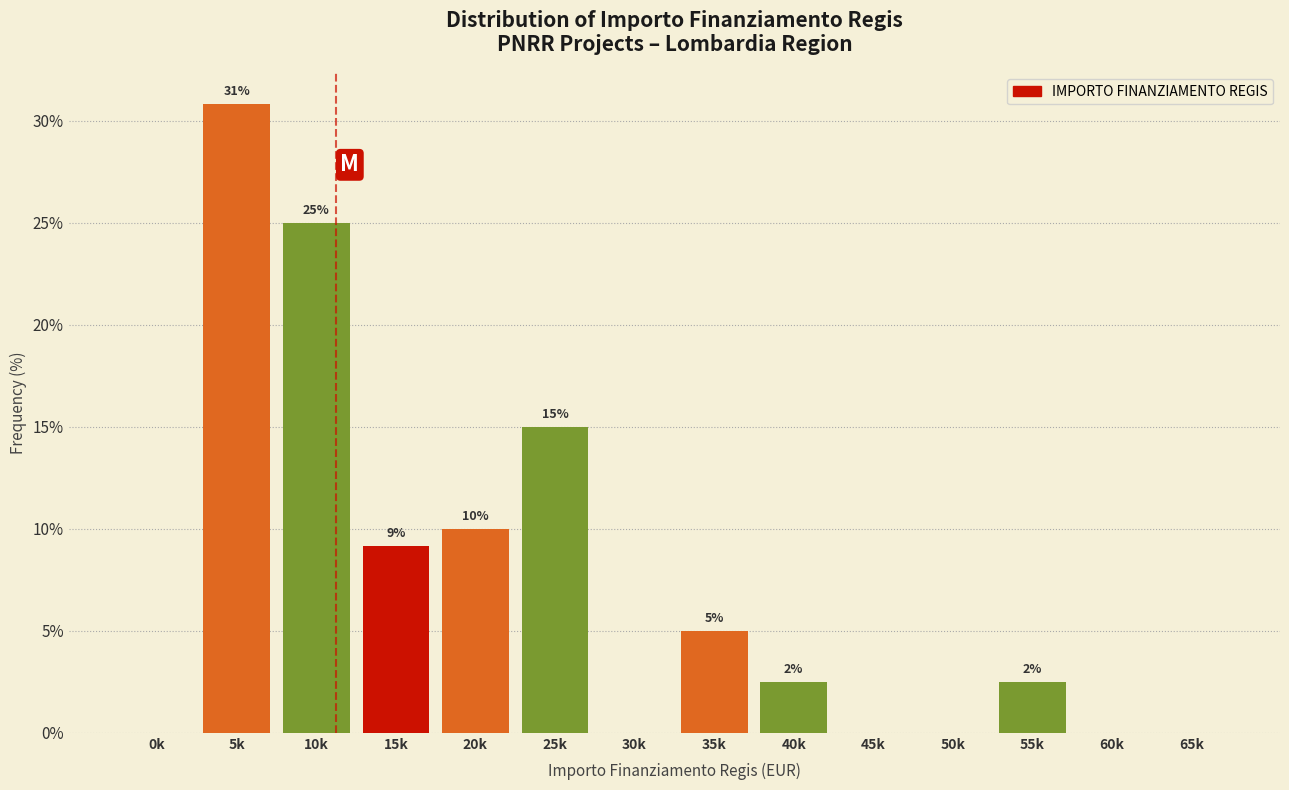

The chart shows a value of 15.4 at 20k. True or false?

False